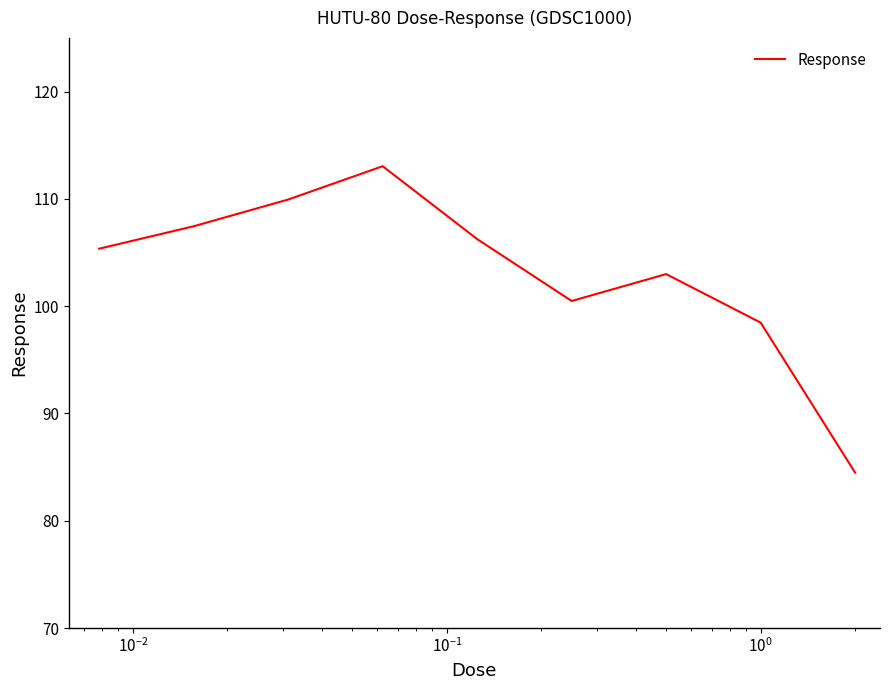

What is the greatest value displayed?

113.0